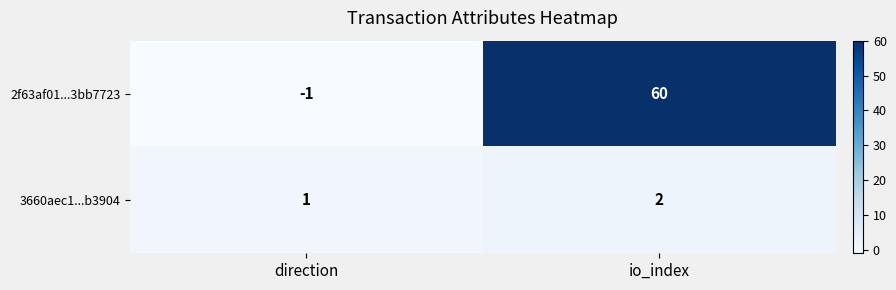

Reading left to right, what are all the values shown in this chart?

2f63af01...3bb7723: direction=-1	io_index=60
3660aec1...b3904: direction=1	io_index=2